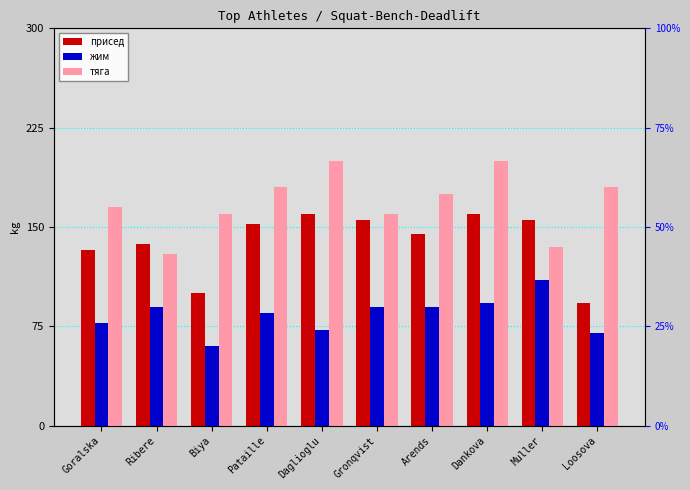

How many bars are there in total?

30